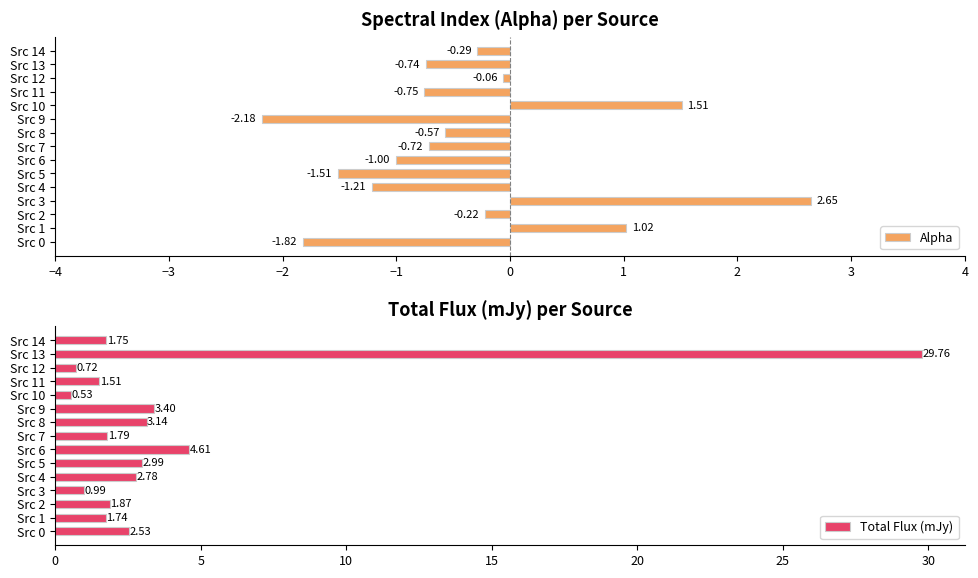

What is the difference between the Alpha values at Src 12 and Src 3?

2.7